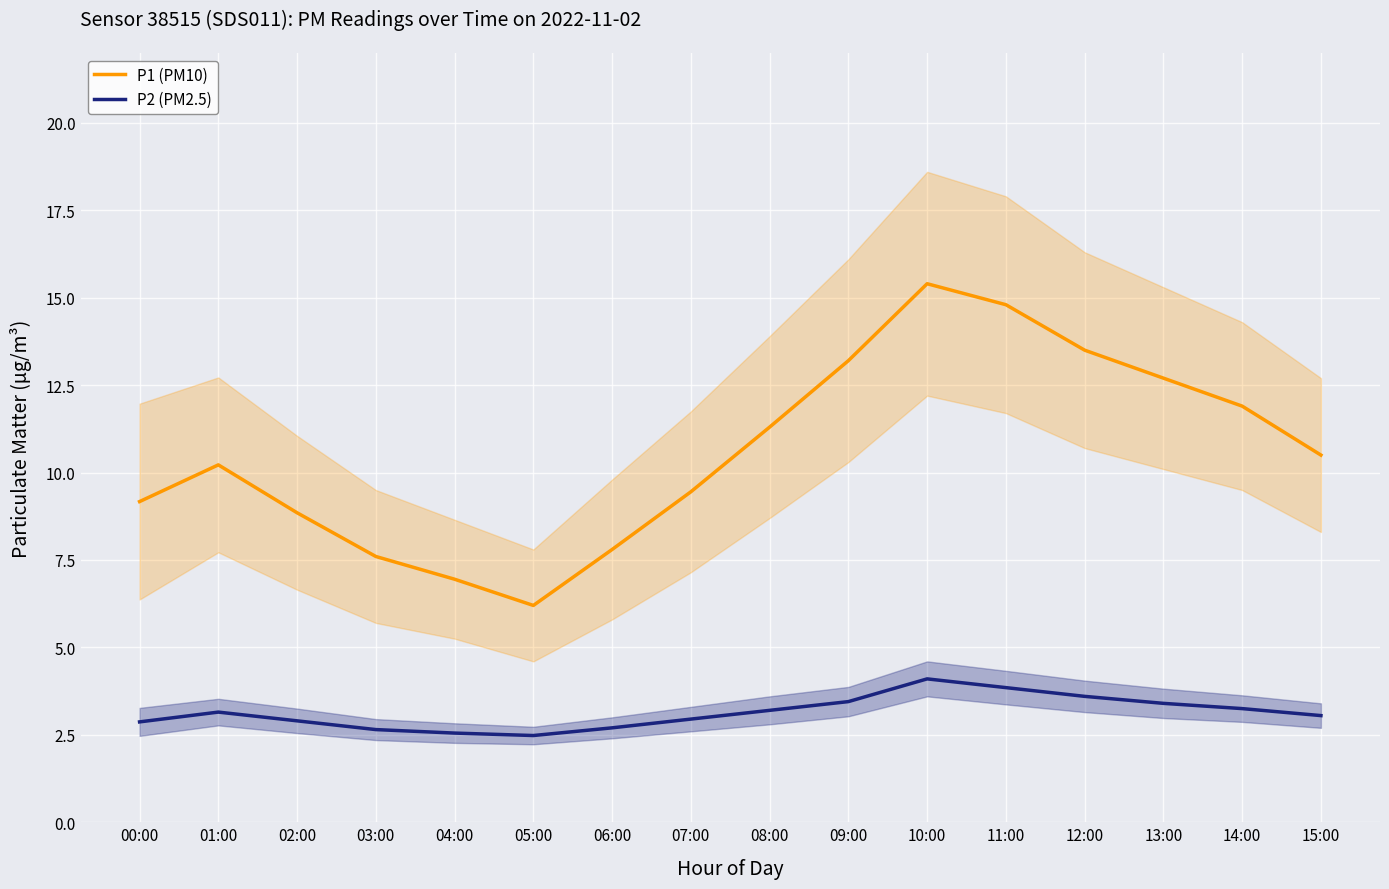

How many lines are shown in the chart?

2